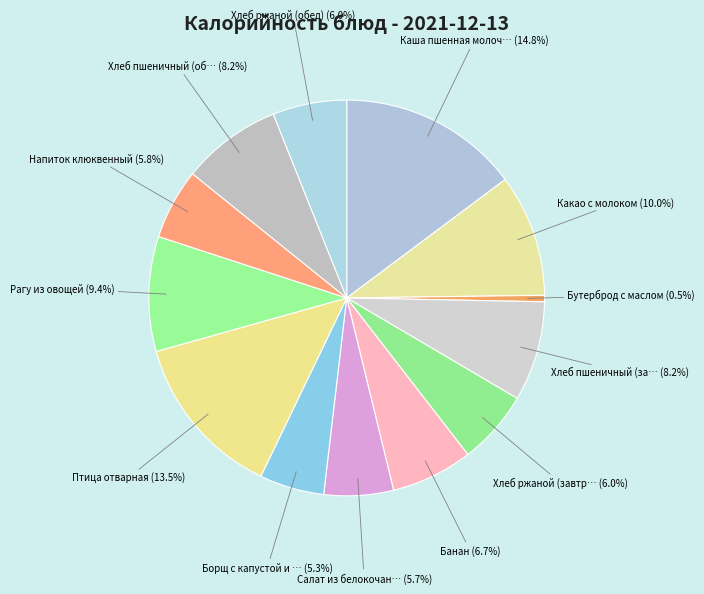

Count the number of slices in the pie.

13